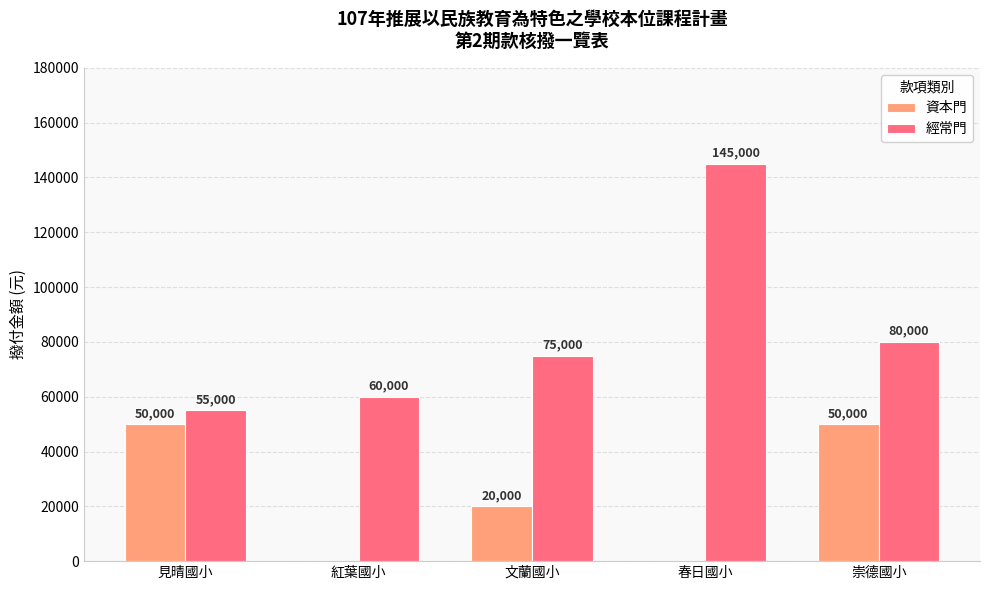

At which category is the sum across all series the highest?

春日國小